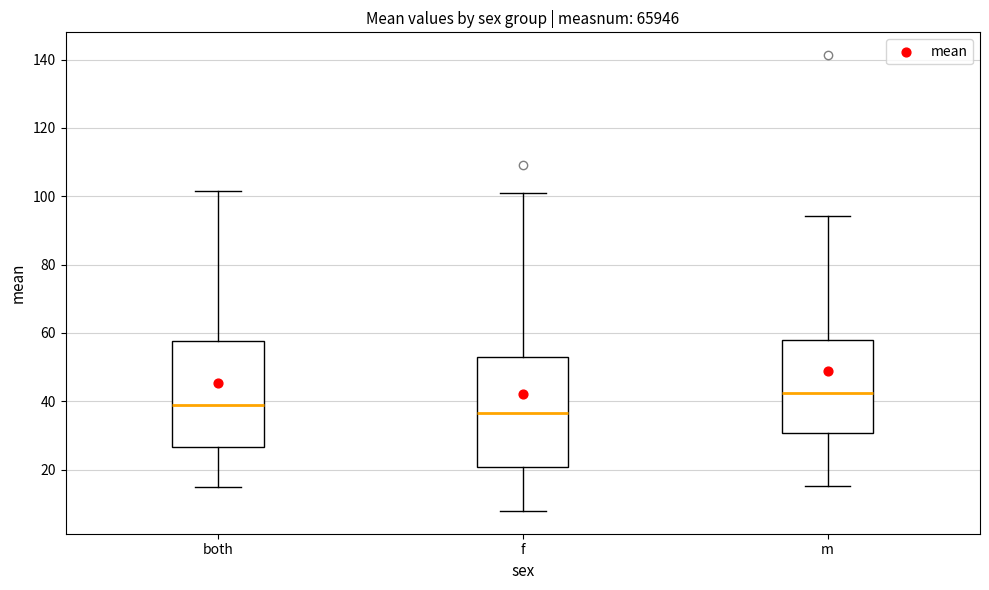

Where is the upper edge of the box for f on the y-axis? The values are not printed on the chart, so give them approximately, as read against the axis.

54